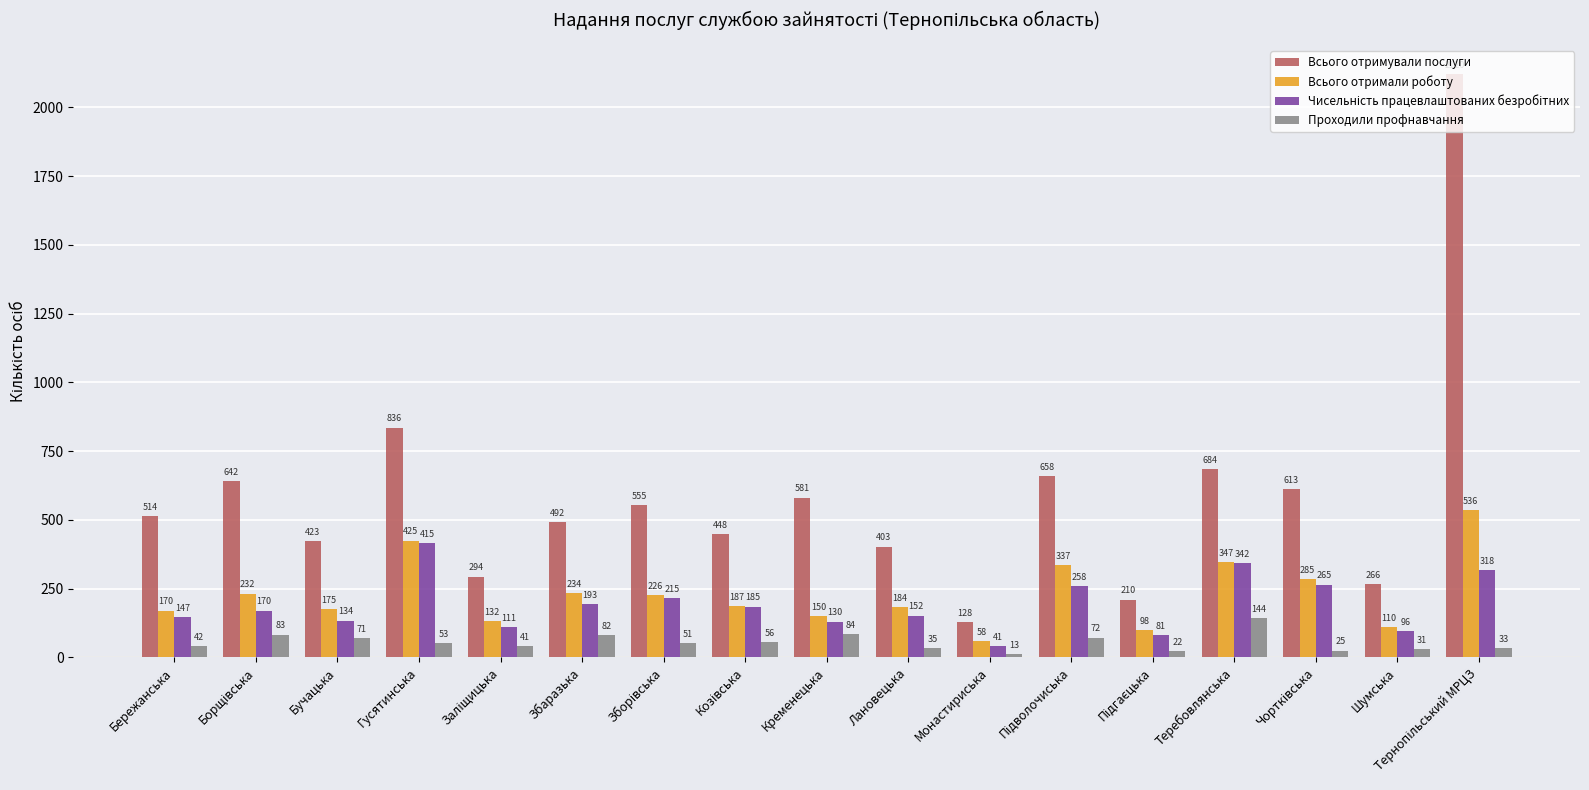

At which label does Всього отримували послуги reach its minimum?

Монастириська